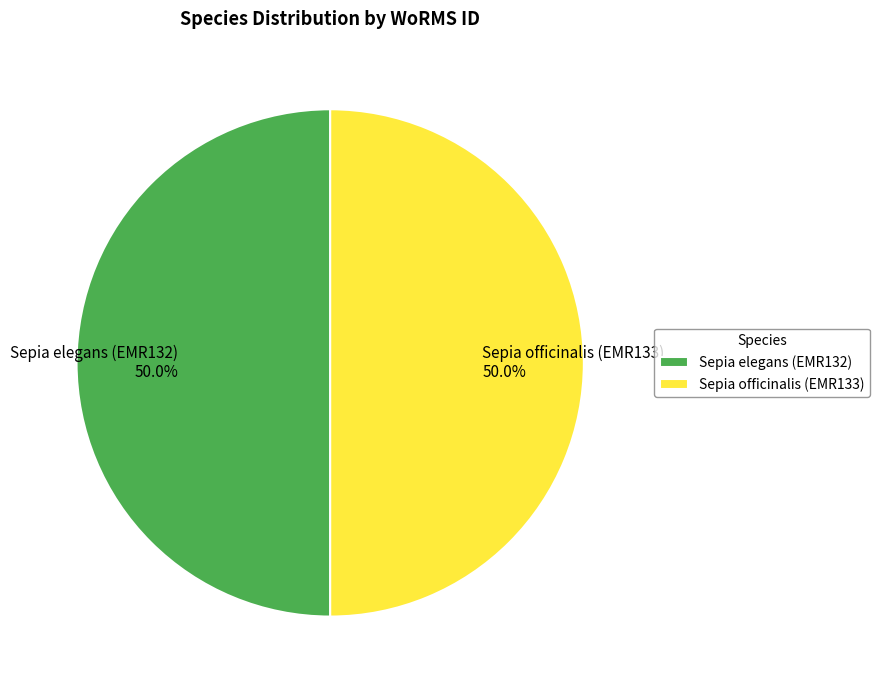

Count the number of slices in the pie.

2